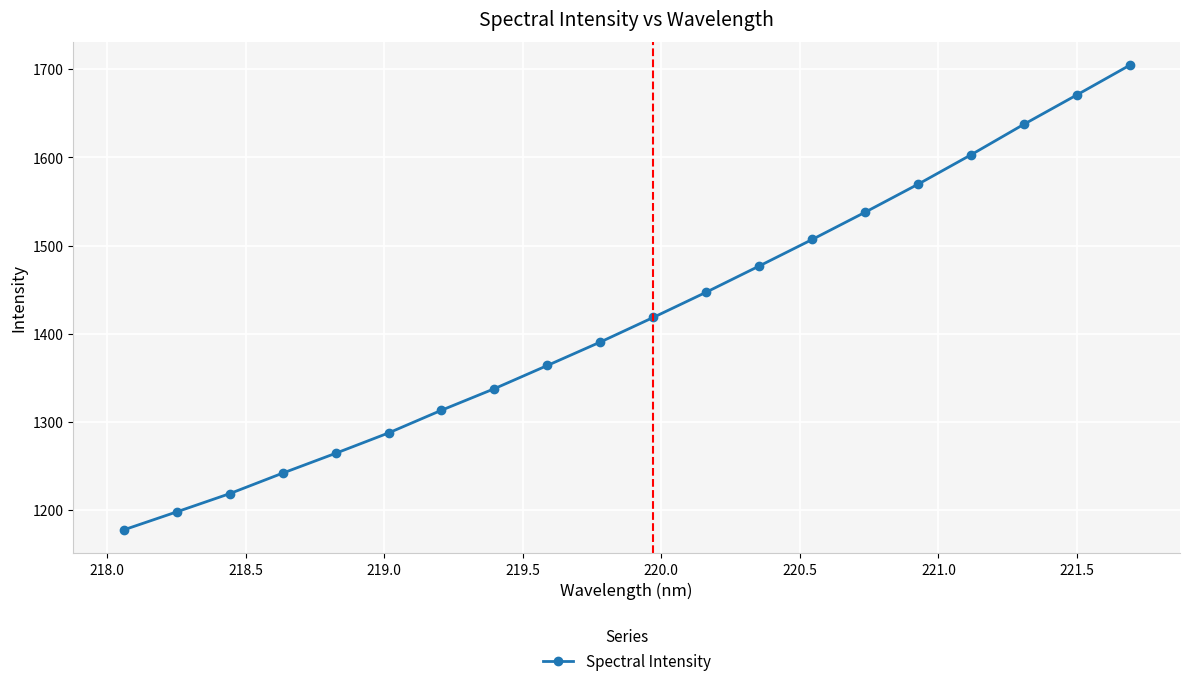

True or false: the data has more than 2 interior local peaks.

False